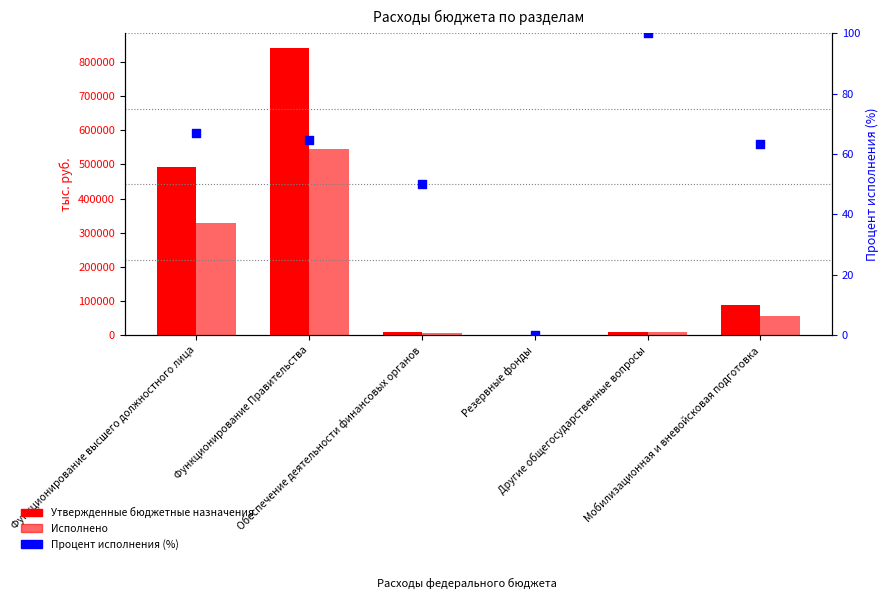

Which series has the largest total across all categories?

Утвержденные бюджетные назначения